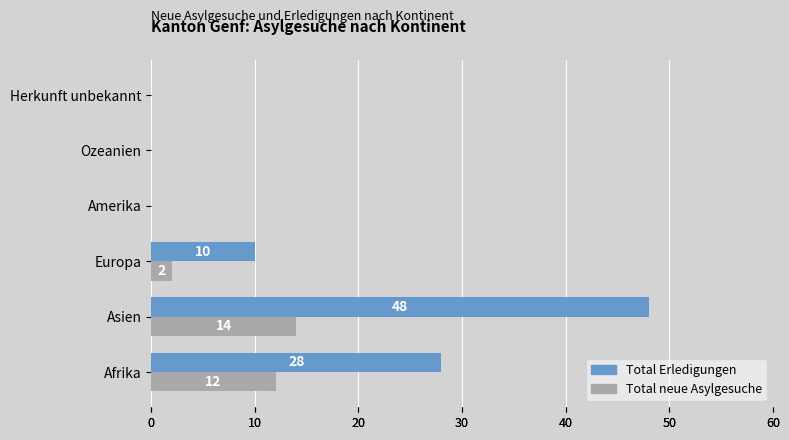

What is the sum of all Total neue Asylgesuche values?

28